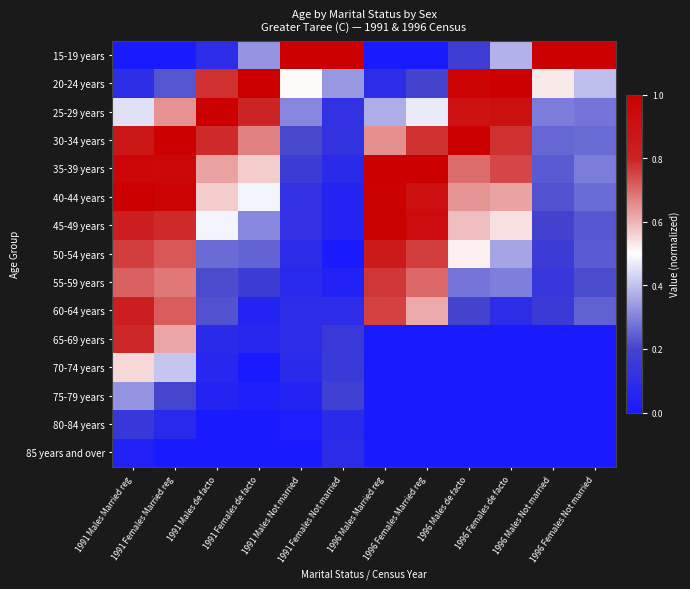

What is the greatest value displayed?

1.0